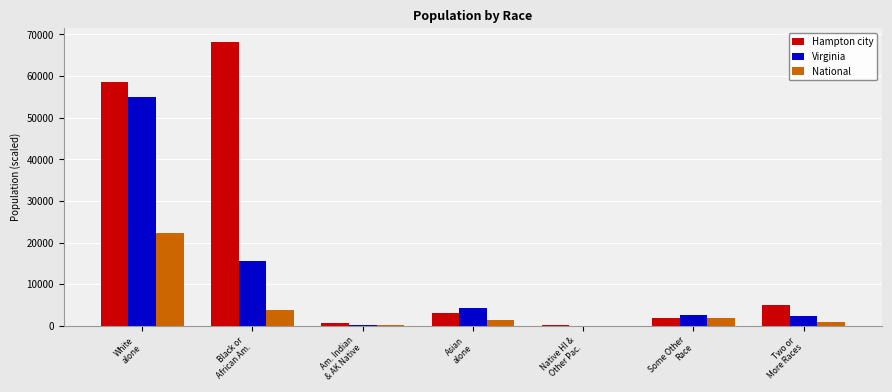

How many series are shown in this chart?

3